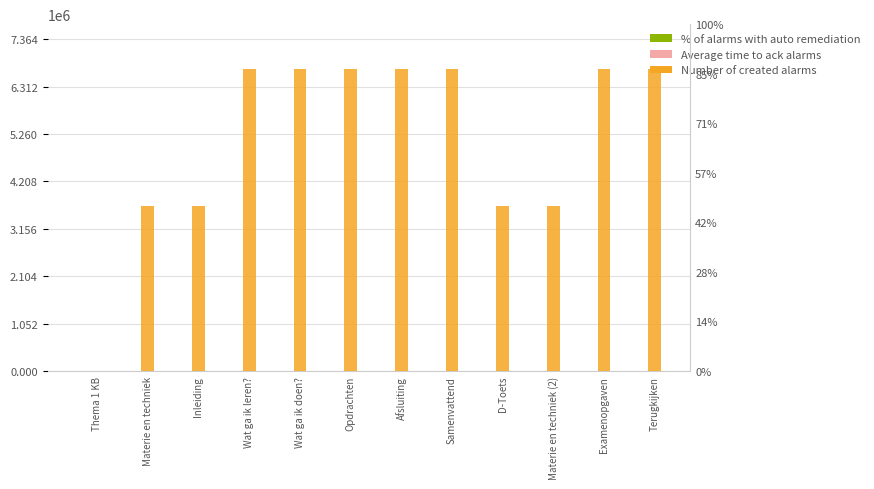

What is the change in value from Opdrachten to Materie en techniek (2)?

-3021047